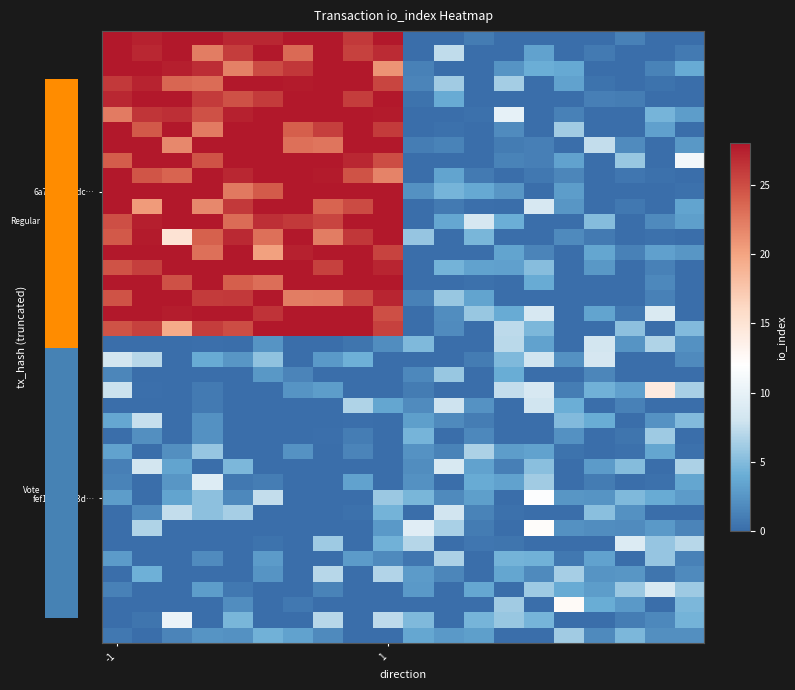

Count the number of categories in the chart.

20